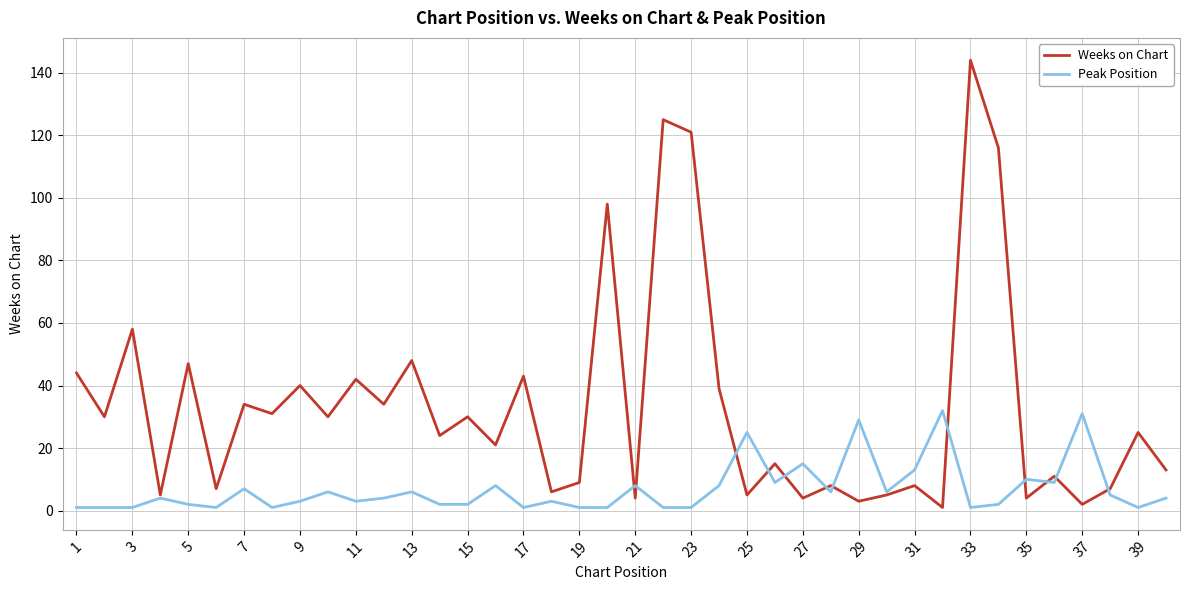

Which series ends up on top after the final intersection of Peak Position and Weeks on Chart?

Weeks on Chart